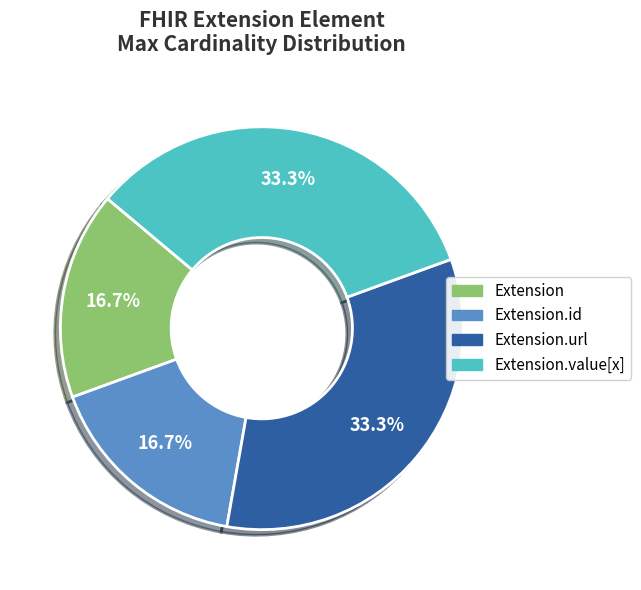

Does any single category account for the majority?

No